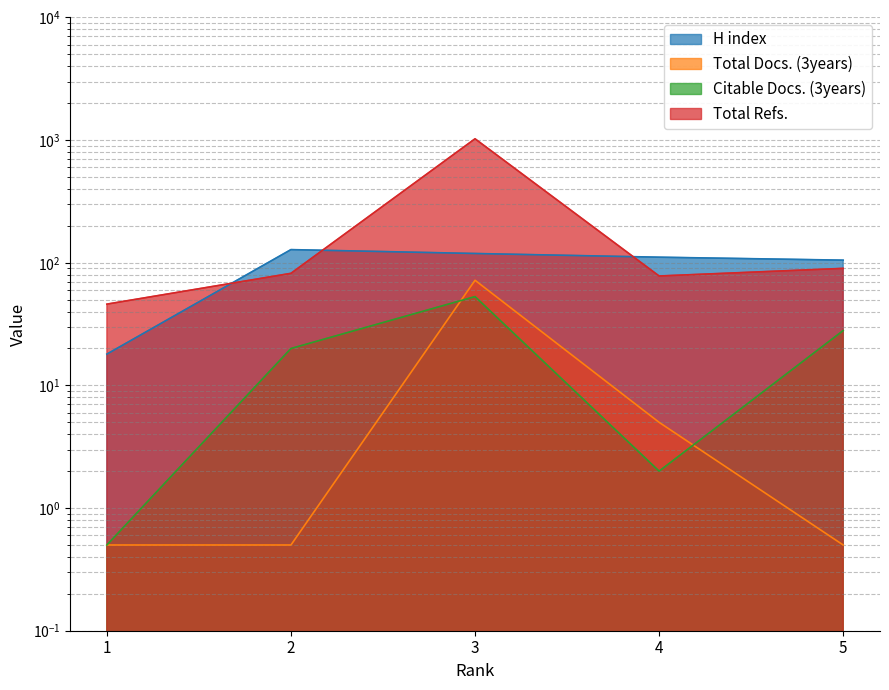

True or false: H index has more than 1 points higher than both neighbors.

False